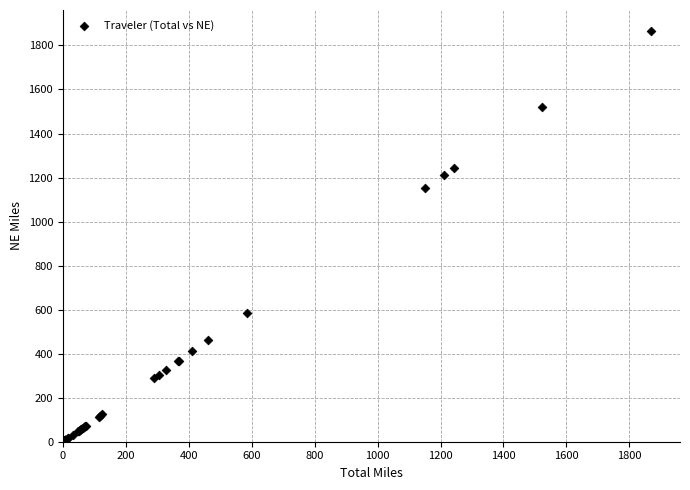

What Y value in the scatter plot is closest to 934?

1150.6